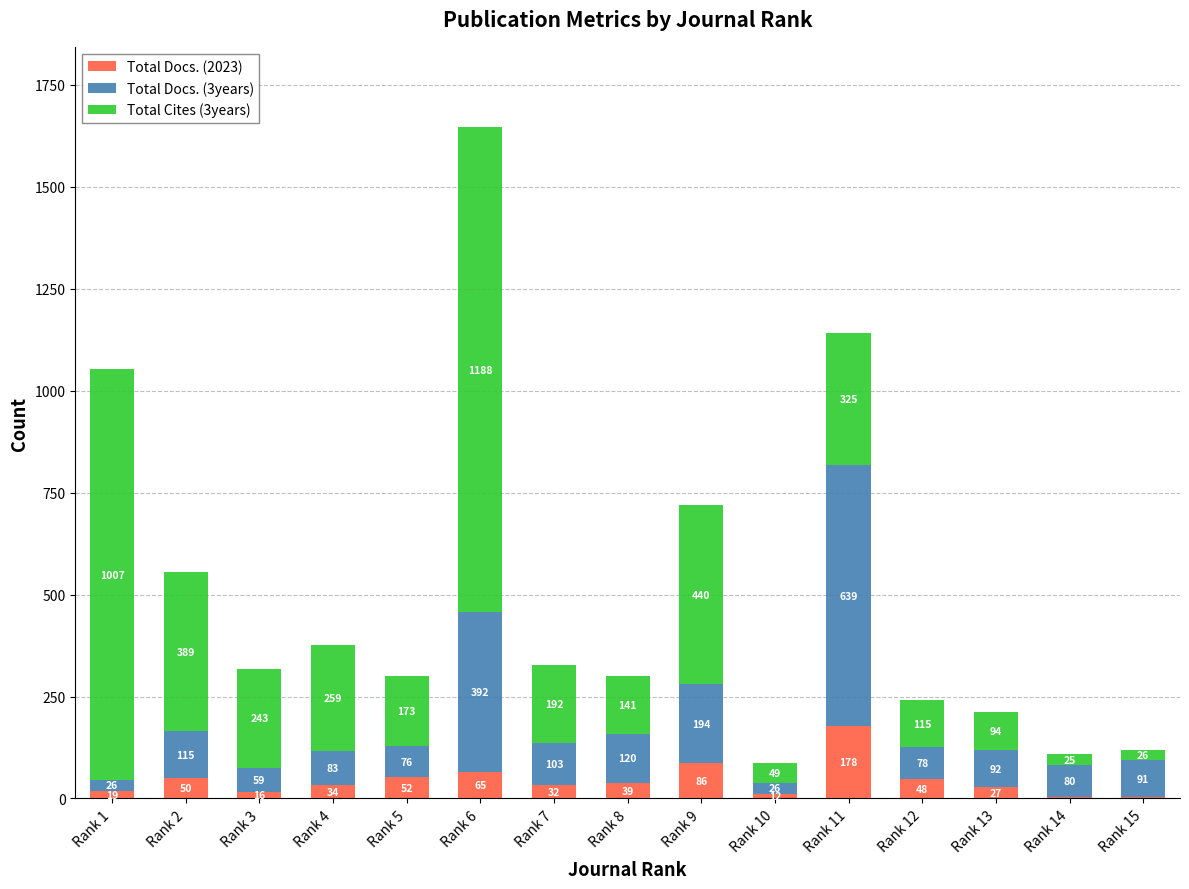

True or false: Total Docs. (2023) has a value of 19 at Rank 1.

True